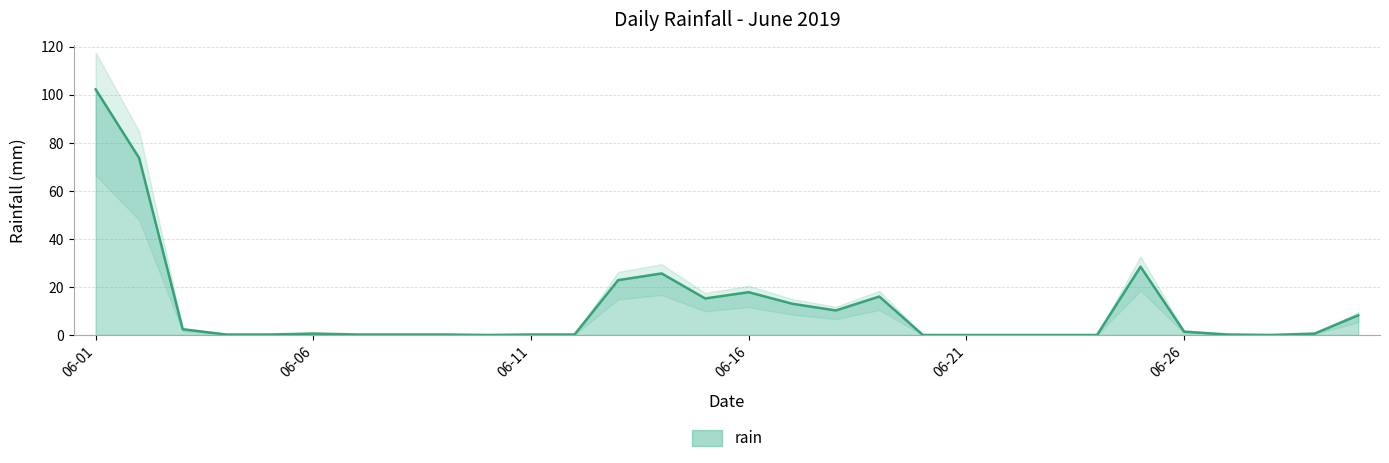

Reading left to right, list all the values displayed in this chart.

102.2	73.6	2.4	0.2	0.2	0.6	0.2	0.2	0.2	0.0	0.2	0.2	22.8	25.6	15.2	17.8	13.0	10.2	16.0	0.0	0.0	0.0	0.0	0.0	28.4	1.4	0.2	0.0	0.6	8.2